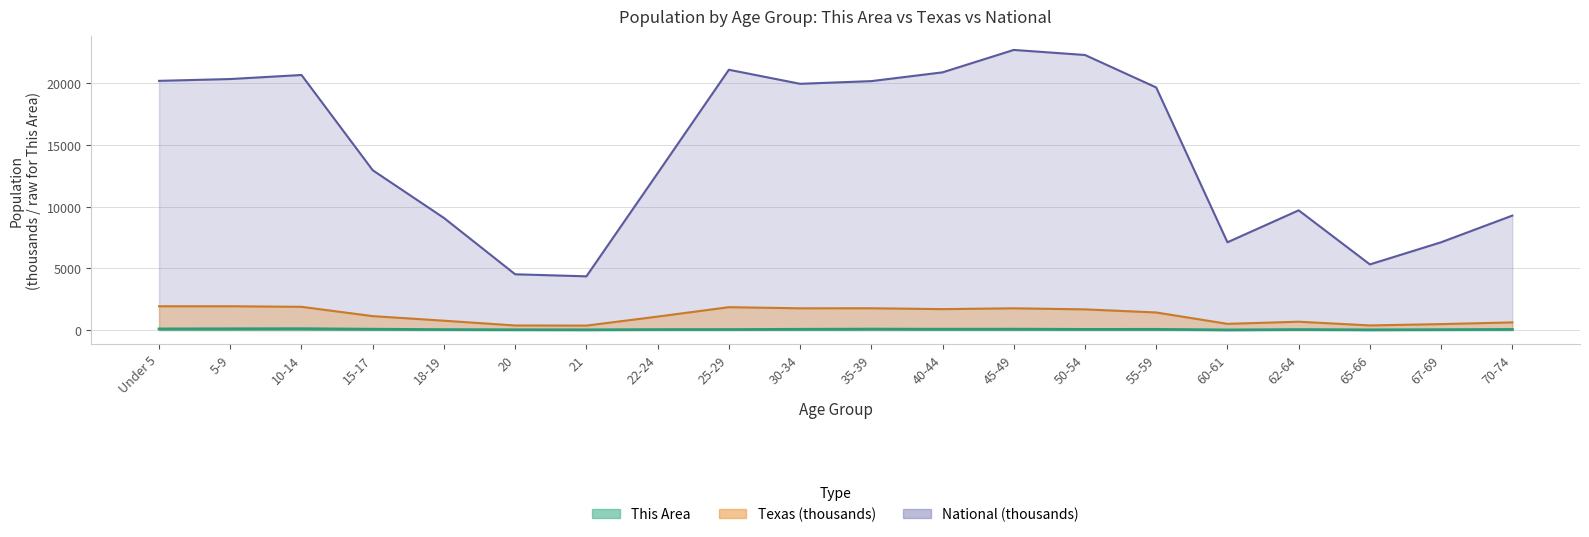

Reading left to right, extract all data points from this chart.

This Area: Under 5=89.0	5-9=100.0	10-14=108.0	15-17=66.0	18-19=35.0	20=22.0	21=17.0	22-24=37.0	25-29=40.0	30-34=59.0	35-39=75.0	40-44=66.0	45-49=70.0	50-54=51.0	55-59=55.0	60-61=8.0	62-64=37.0	65-66=14.0	67-69=29.0	70-74=48.0
Texas: Under 5=1928.5	5-9=1928.2	10-14=1881.9	15-17=1127.2	18-19=755.9	20=369.0	21=359.0	22-24=1089.0	25-29=1853.0	30-34=1760.4	35-39=1763.6	40-44=1694.8	45-49=1760.5	50-54=1674.9	55-59=1422.9	60-61=500.5	62-64=674.2	65-66=373.1	67-69=480.0	70-74=619.2
National: Under 5=20201.4	5-9=20348.7	10-14=20677.2	15-17=12954.3	18-19=9086.1	20=4519.1	21=4354.3	22-24=12712.6	25-29=21101.8	30-34=19962.1	35-39=20179.6	40-44=20891.0	45-49=22708.6	50-54=22298.1	55-59=19664.8	60-61=7113.7	62-64=9704.2	65-66=5319.9	67-69=7115.4	70-74=9278.2